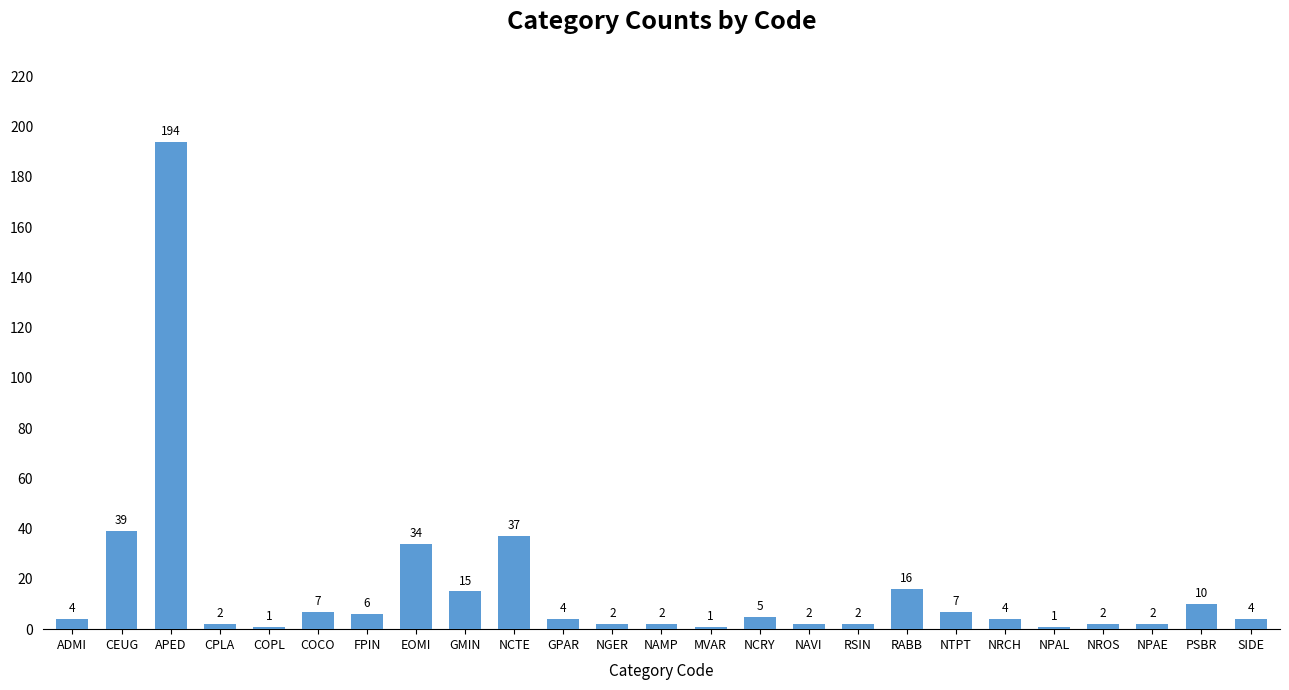

What is the change in value from EOMI to NPAE?

-32